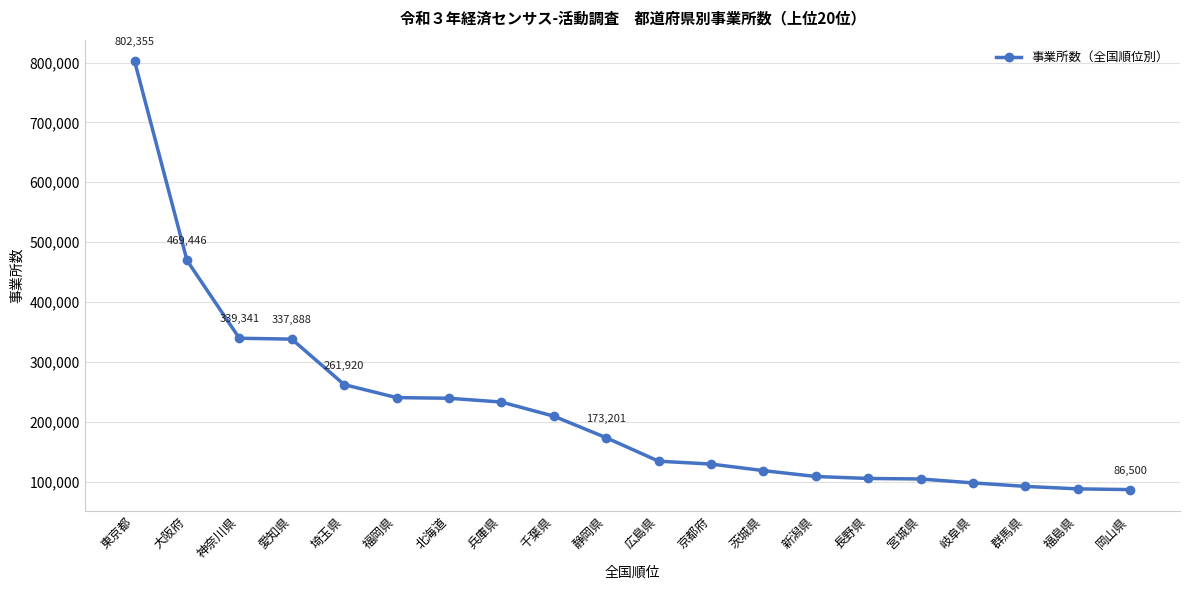

True or false: the data shows 108401 at 新潟県.

True